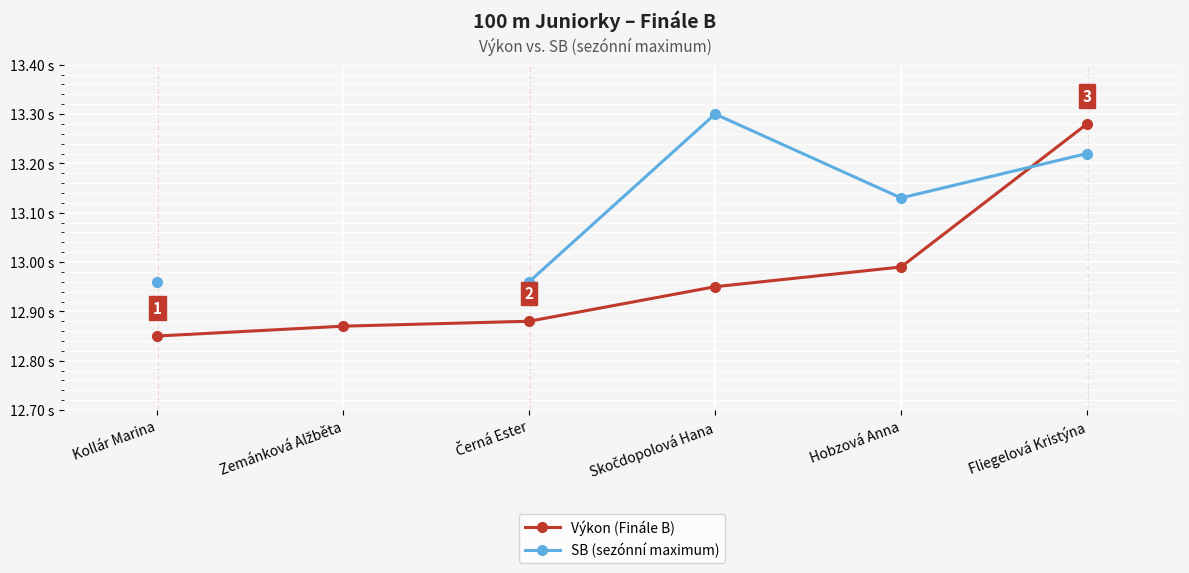

What is the label of the 6th point from the right?

Kollár Marina